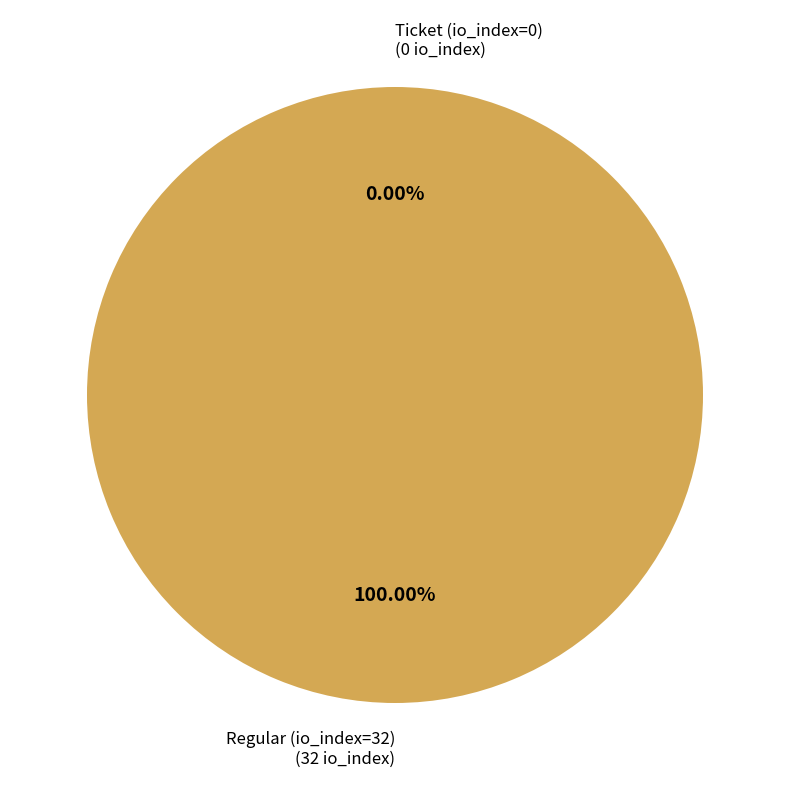

Is it true that Regular (io_index=32) is 99% of the pie?

False